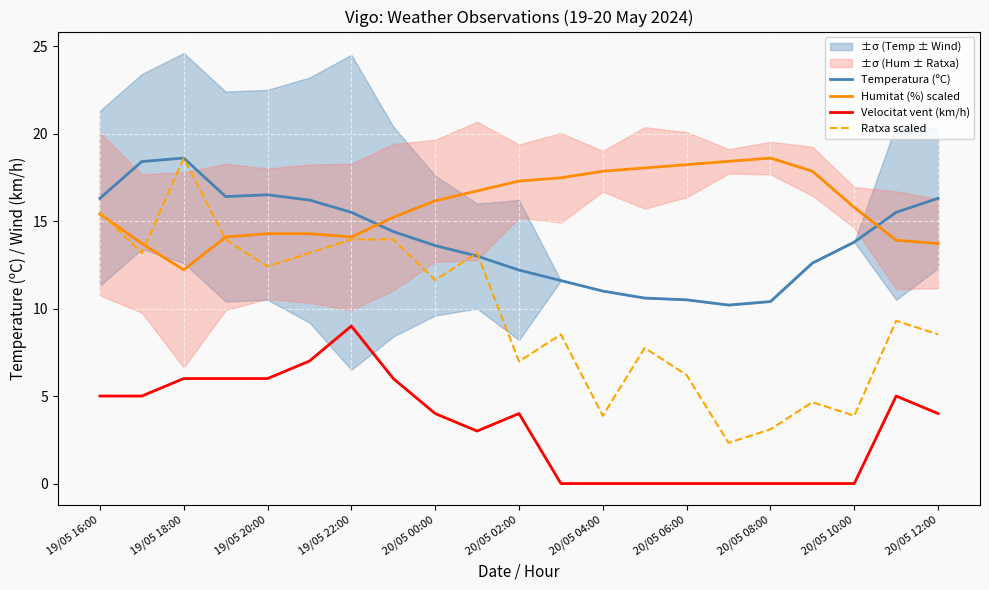

At how many categories does at least one series exceed 7?

21